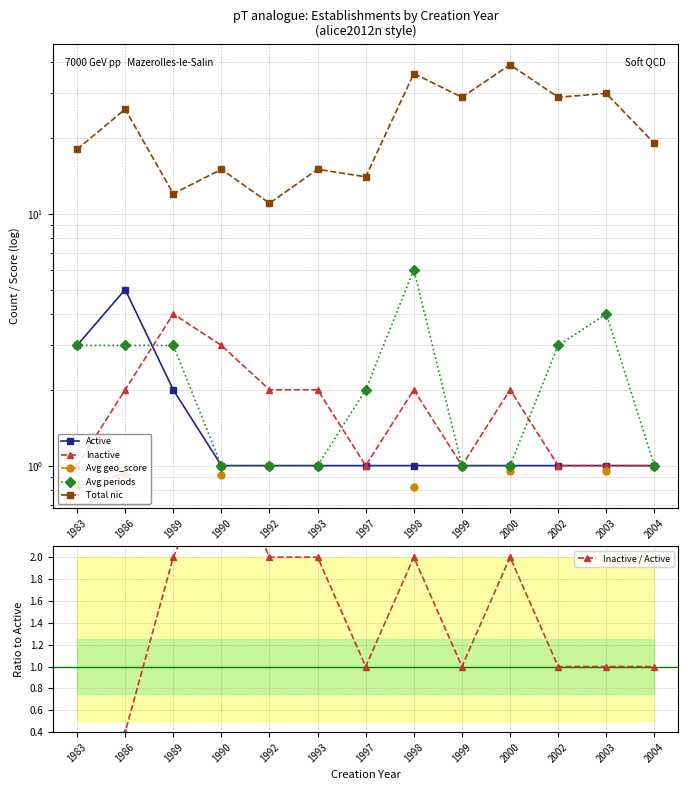

Between 1989 and 1992, which is larger?

1989